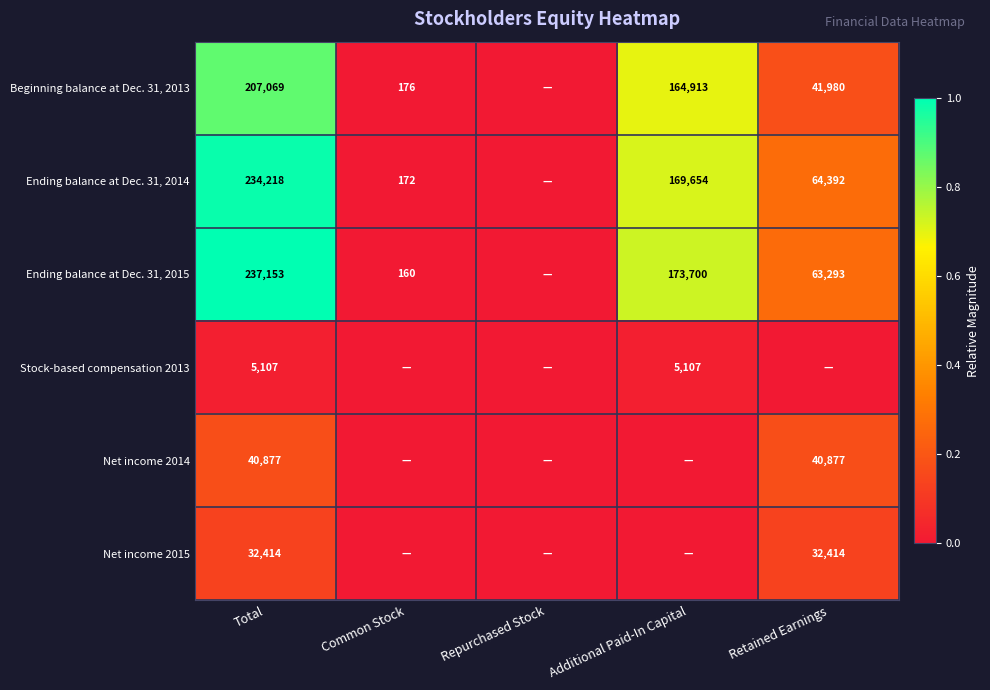

What is the difference between the highest and lowest values at Total?

232046